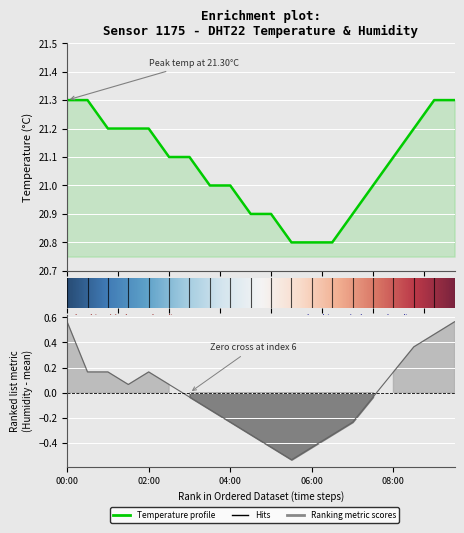

Read the humidity value at 09:30.

0.6